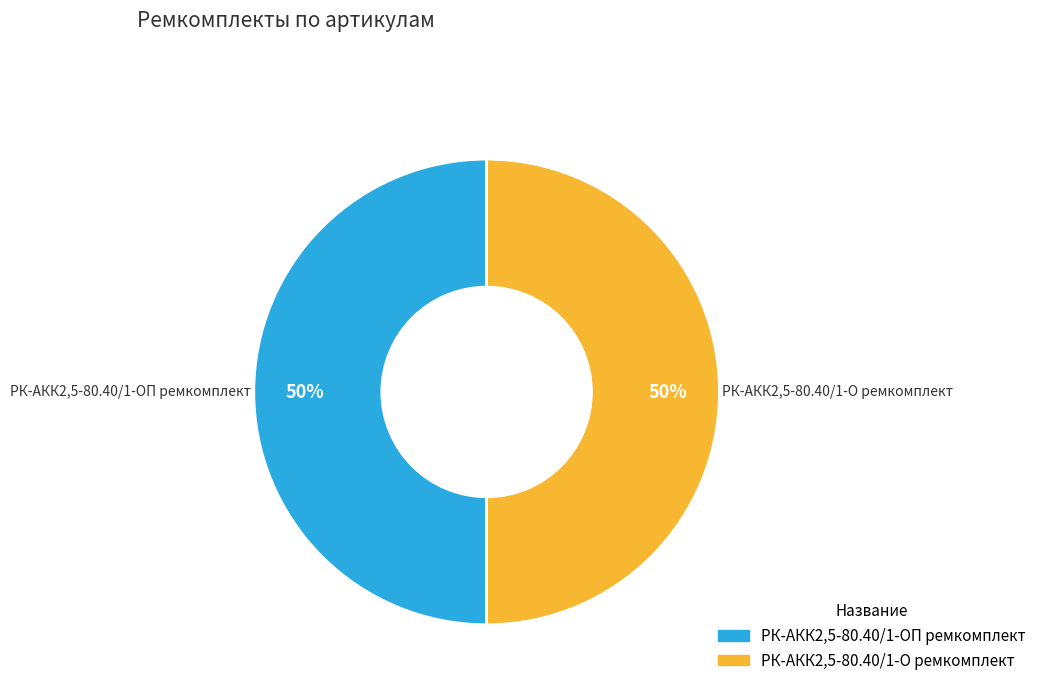

To the nearest percent, what is the combined percentage of РК-АКК2,5-80.40/1-ОП ремкомплект and РК-АКК2,5-80.40/1-О ремкомплект?

100%